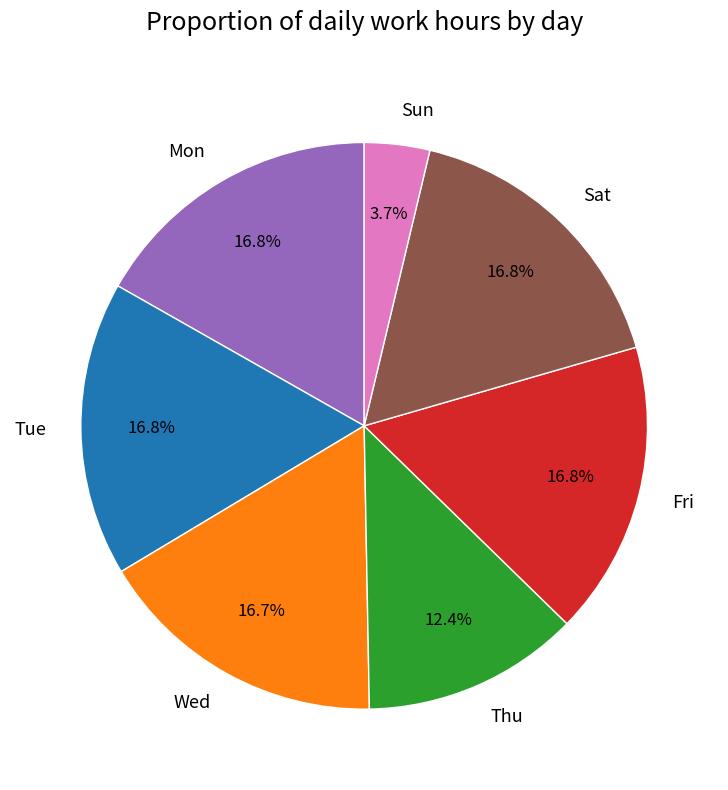

Is there a majority slice in this chart?

No